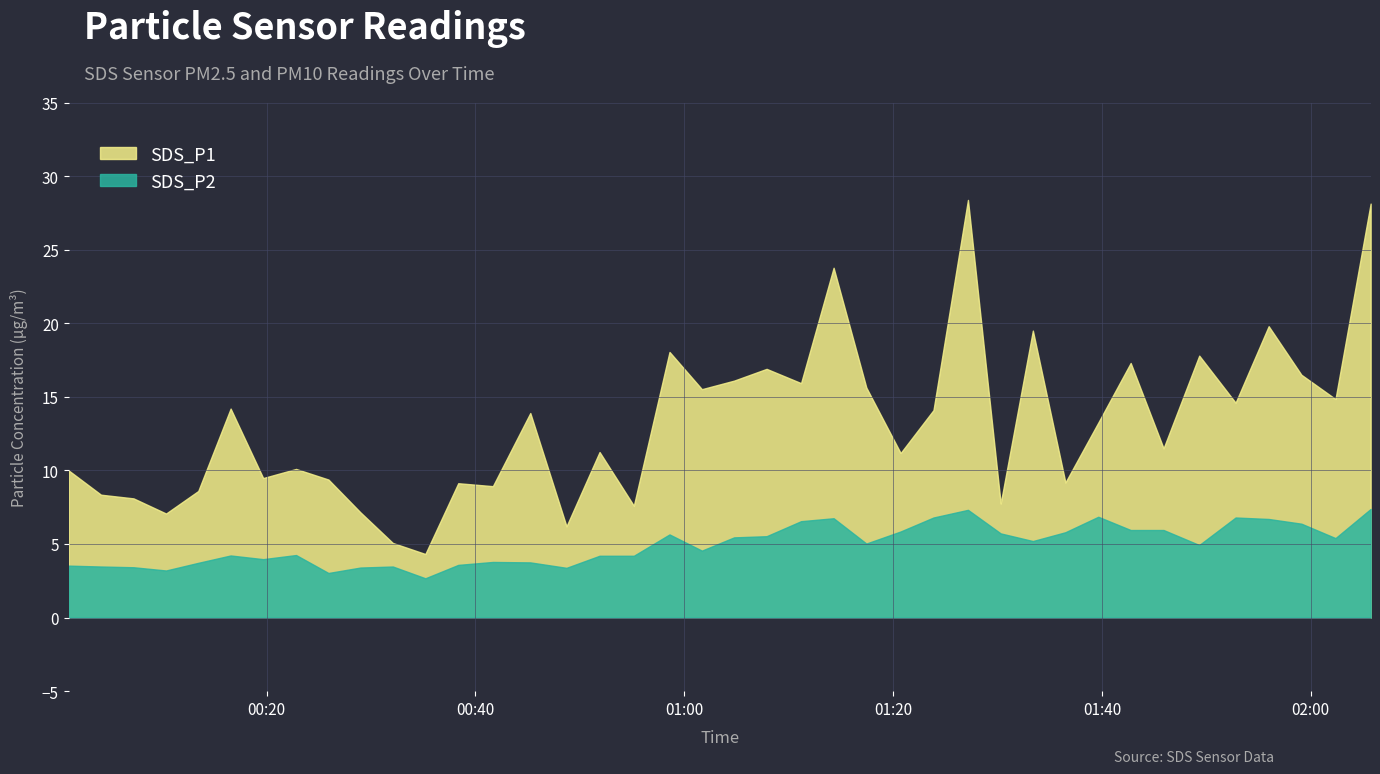

At which category does SDS_P1 reach its first local peak?

2021/04/21 00:16:33